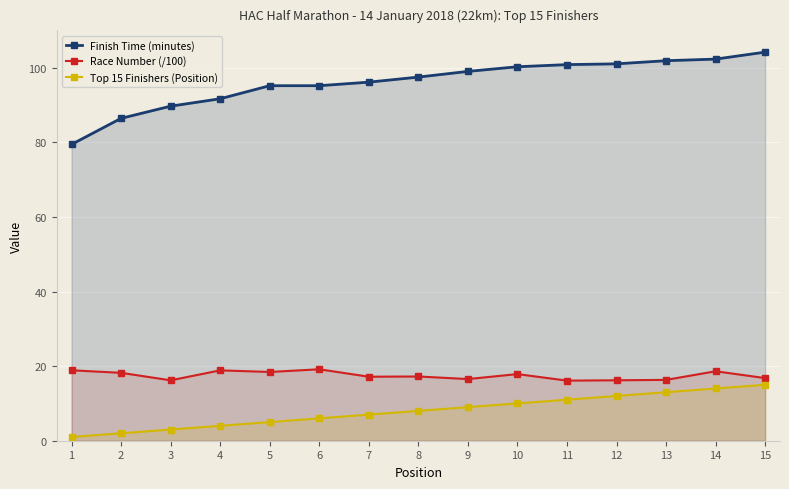

Rank the categories by Top 15 Finishers (Position) value from highest to lowest.

15, 14, 13, 12, 11, 10, 9, 8, 7, 6, 5, 4, 3, 2, 1